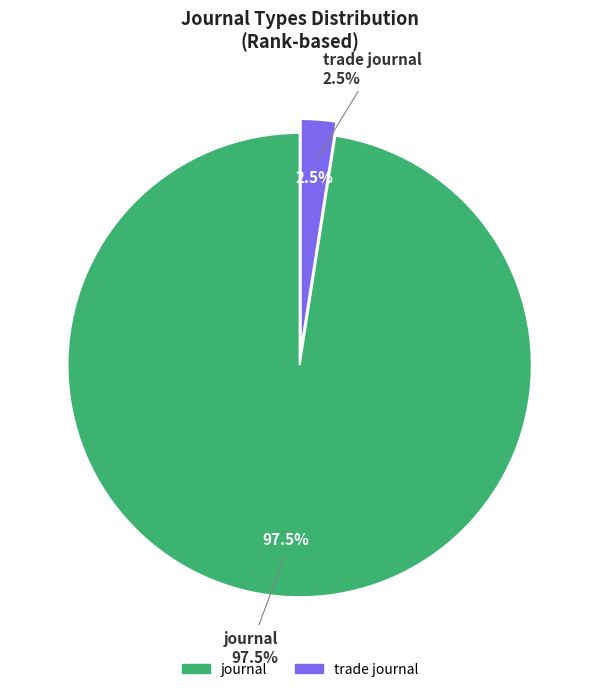

Rank the categories by value from lowest to highest.

trade journal, journal